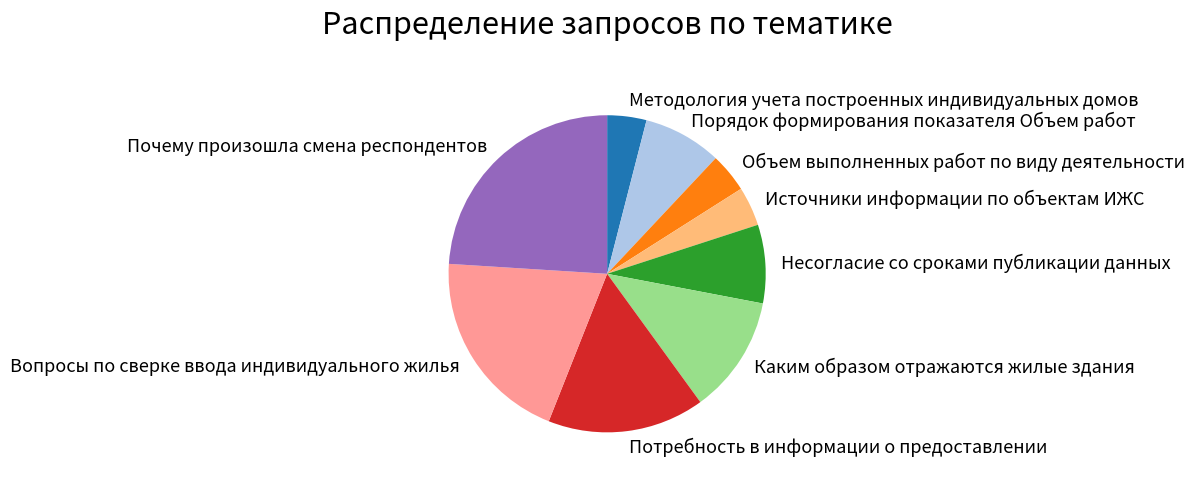

Which category has the biggest portion of the pie?

Почему произошла смена респондентов